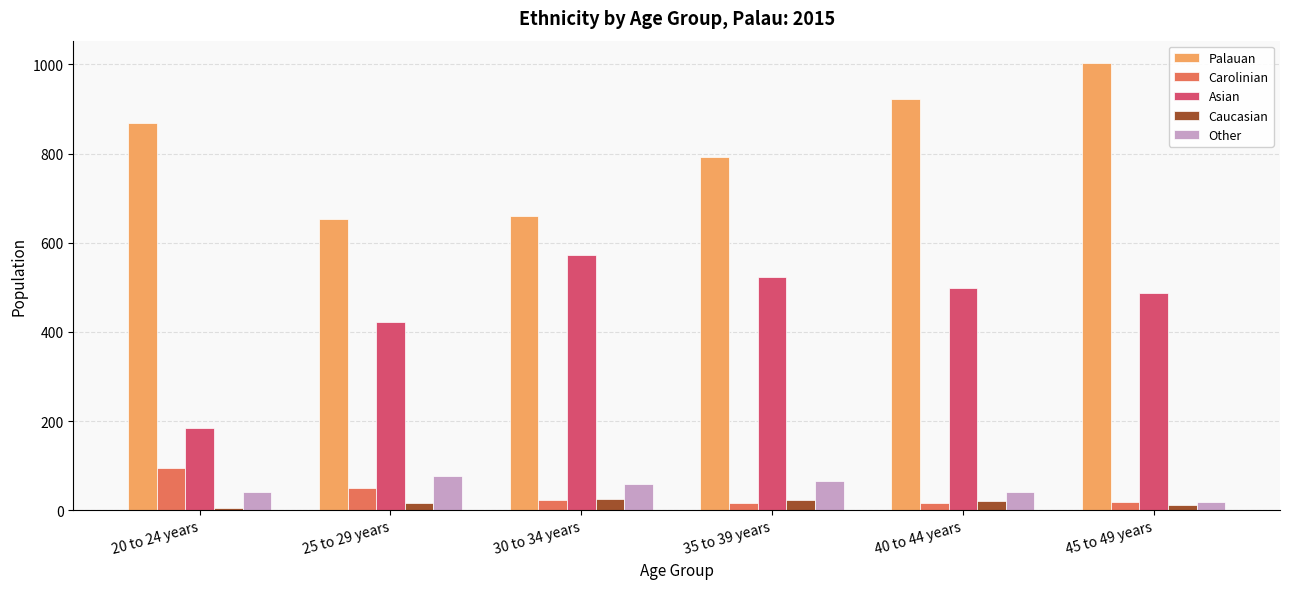

What is the sum of all Palauan values?

4899